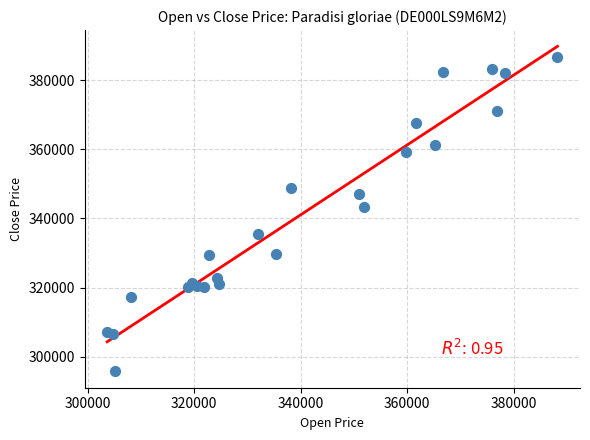

What Y value in the scatter plot is closest to 341264?

343423